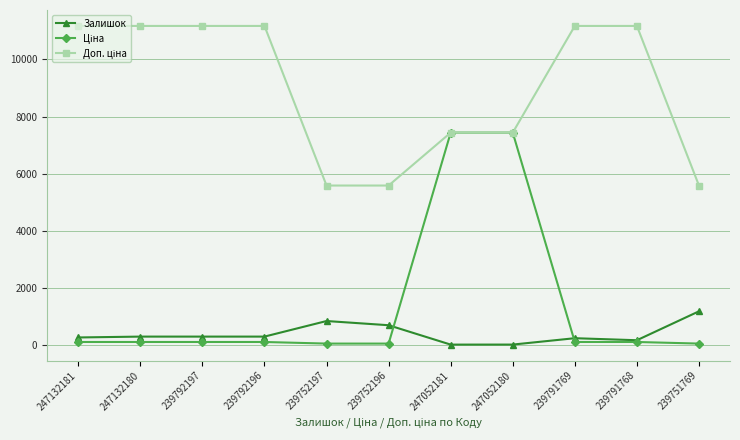

True or false: Залишок has a value of 270.0 at 247132181.

True